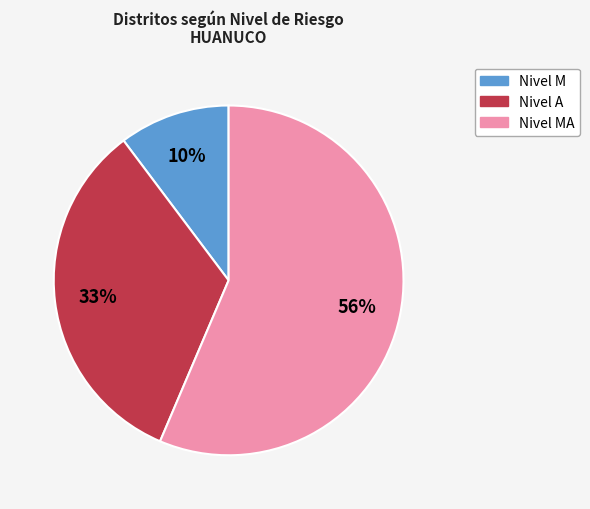

Is there any slice that represents more than half of the pie?

Yes